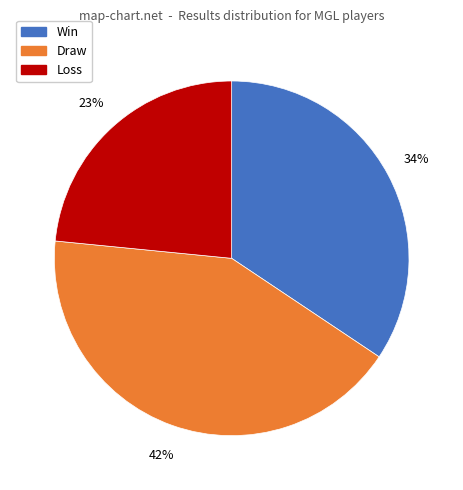

To the nearest percent, what is the average slice percentage?

33%